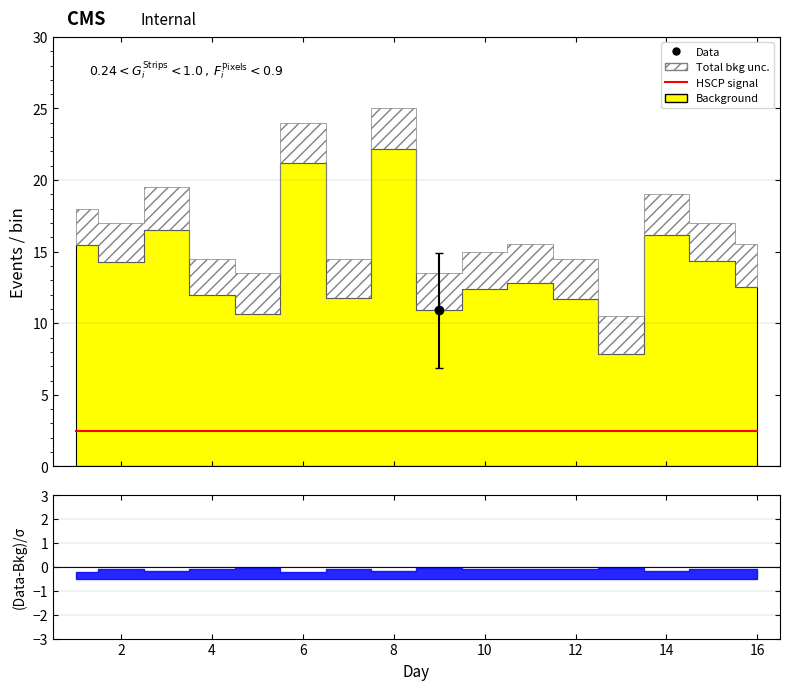

Which series changed the most between 9 and 14?

Total bkg unc.